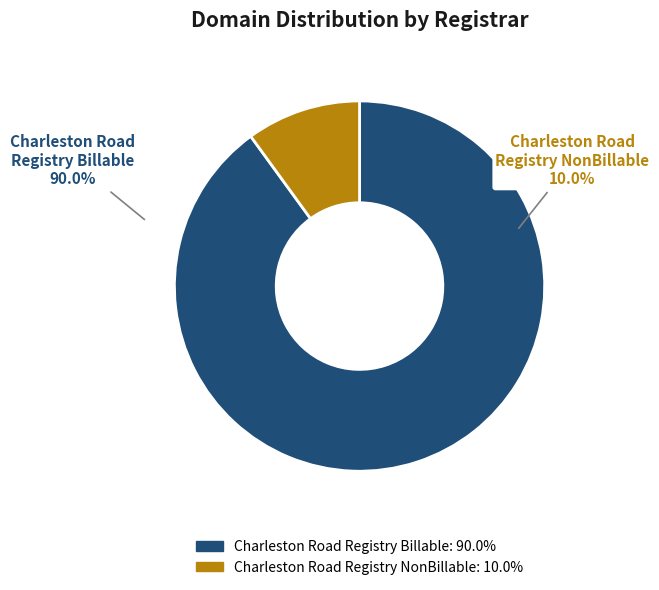

Count the number of slices in the pie.

2